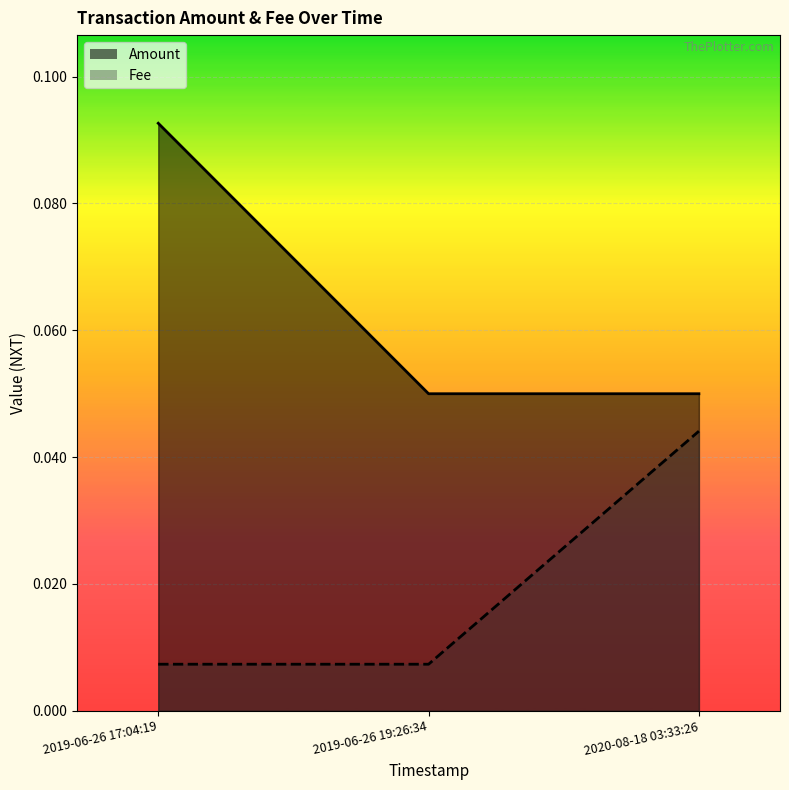

At 2019-06-26 19:26:34, list the series in order from largest to smallest.

Amount, Fee